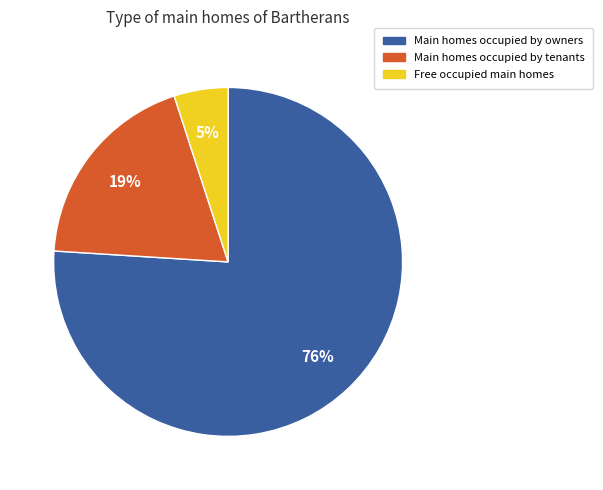

Between Free occupied main homes and Main homes occupied by tenants, which is larger?

Main homes occupied by tenants